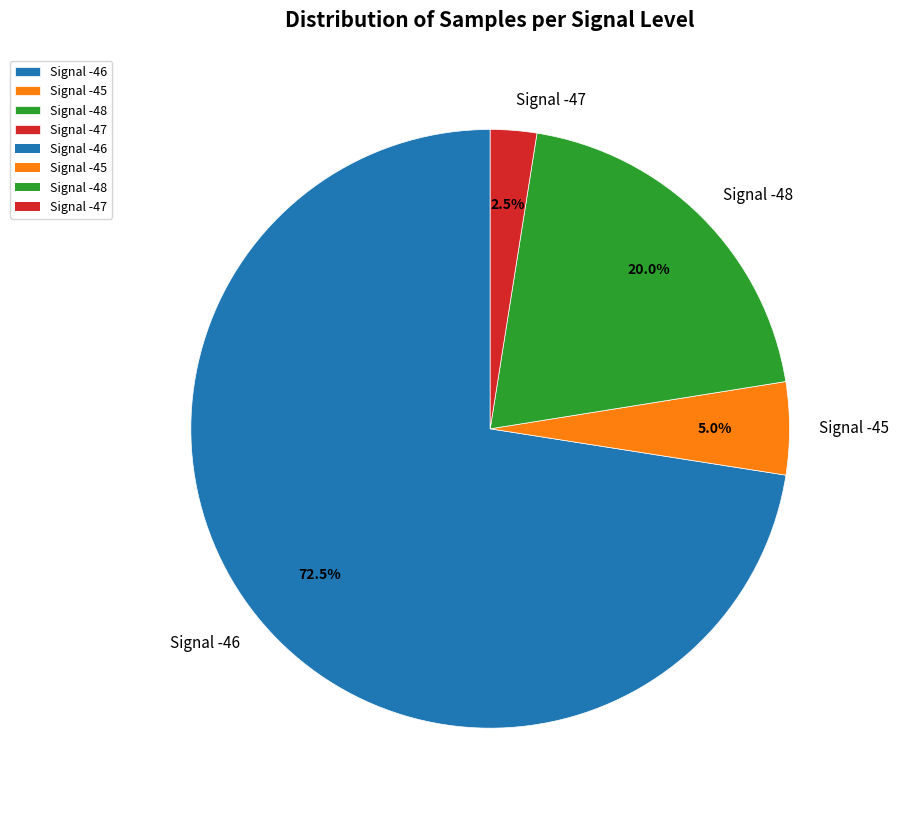

Is there any slice that represents more than half of the pie?

Yes